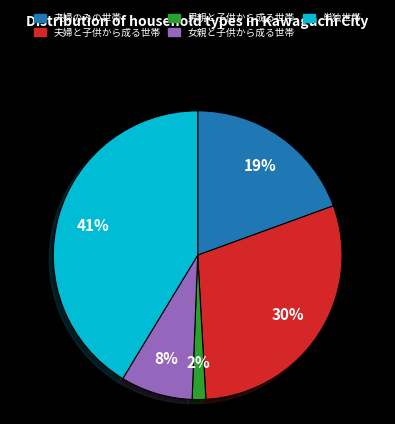

What is the largest slice in the pie chart?

単独世帯